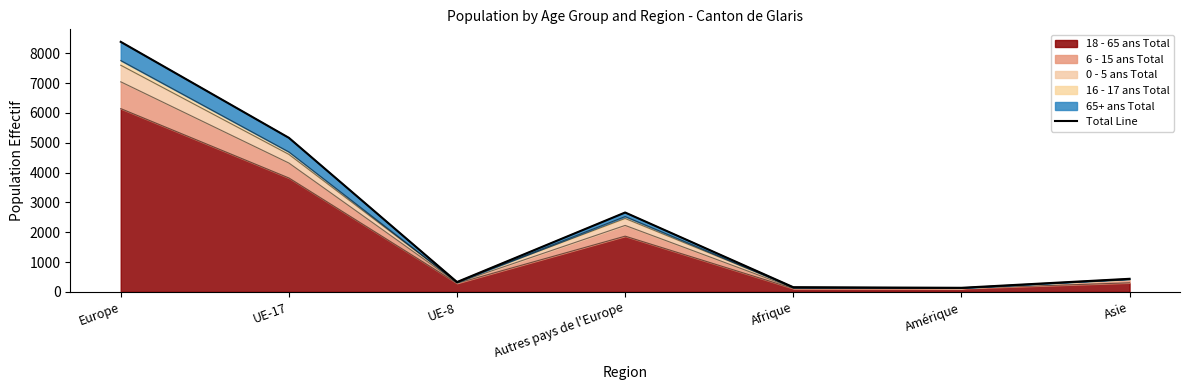

What is the greatest value displayed?

8384